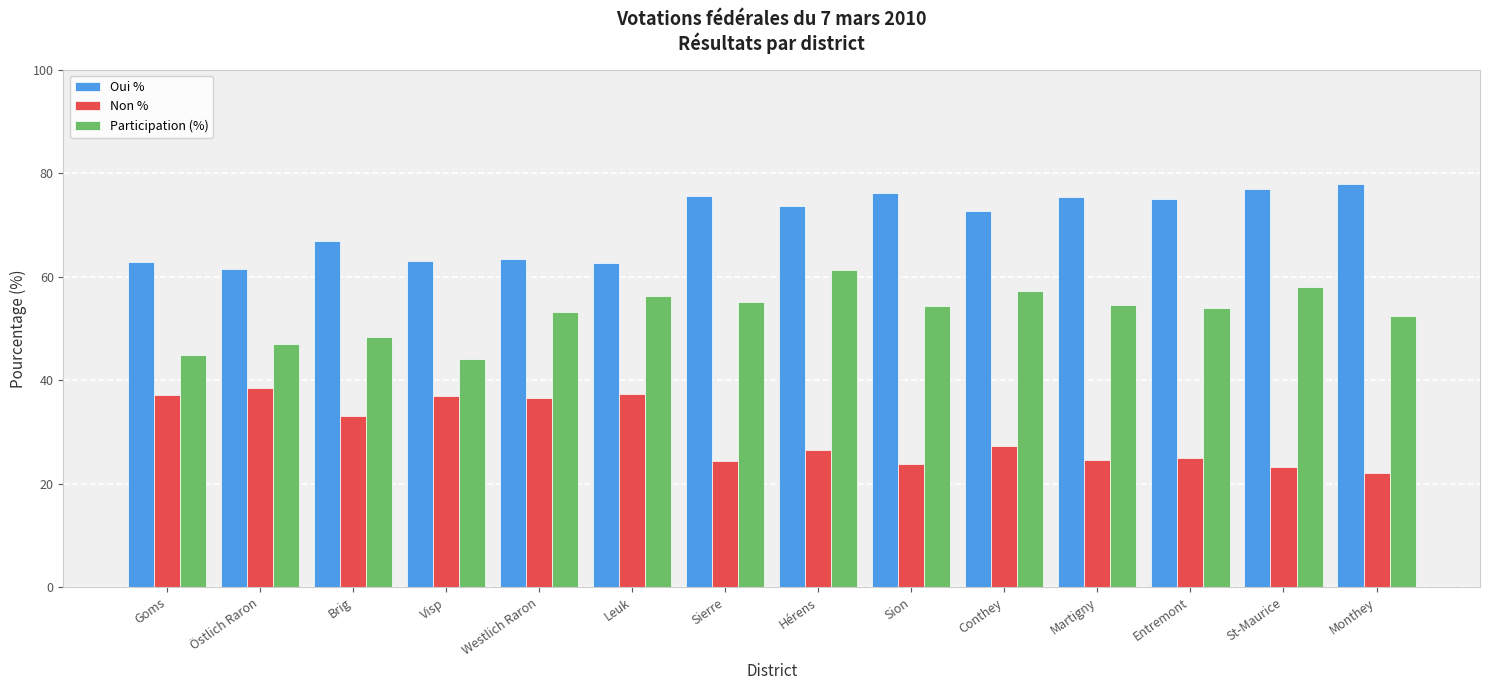

Rank the series at Visp from highest to lowest value.

Oui %, Participation (%), Non %